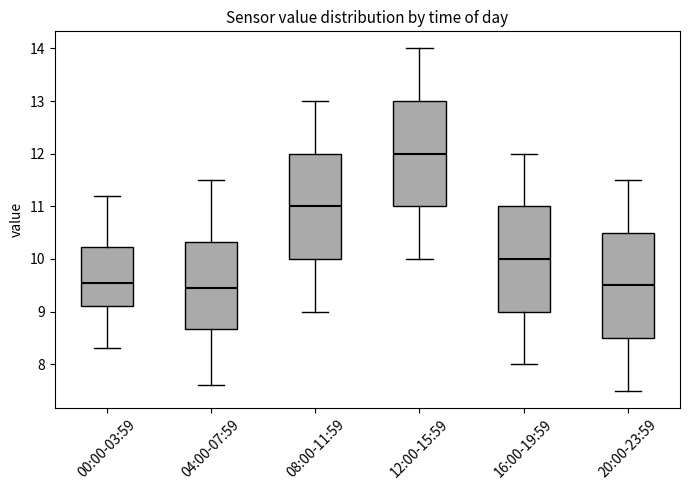

Where is the upper edge of the box for 04:00-07:59 on the y-axis? The values are not printed on the chart, so give them approximately, as read against the axis.

10.3